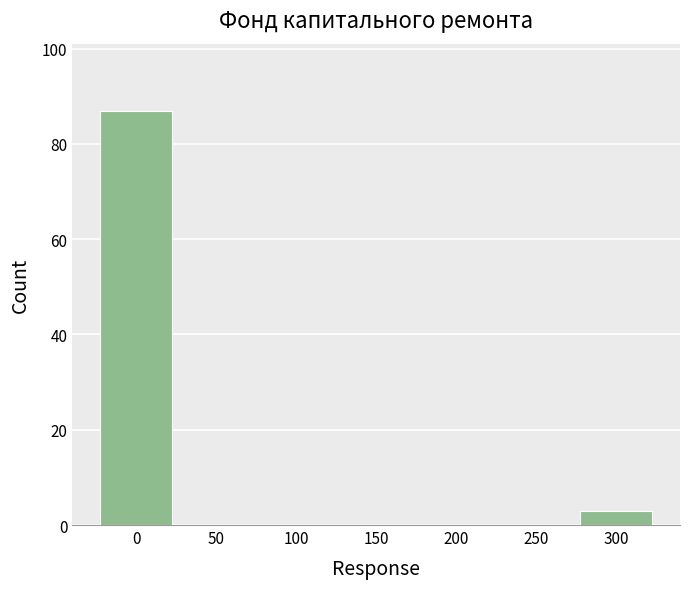

Reading left to right, list all the values displayed in this chart.

0=87	50=0	100=0	150=0	200=0	250=0	300=3